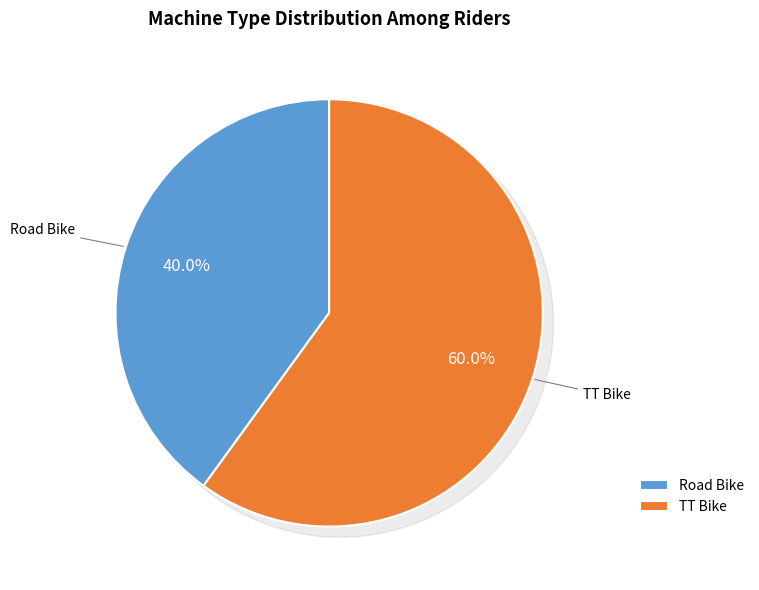

True or false: TT Bike accounts for 60% of the total.

True